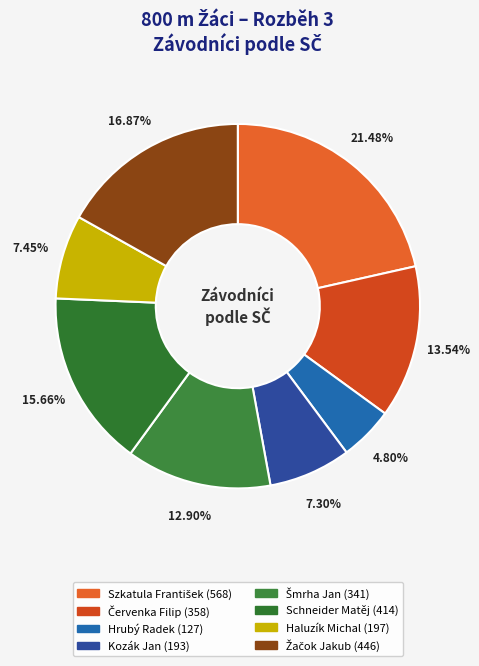

To the nearest percent, what is the combined percentage of Haluzík Michal and Kozák Jan?

15%